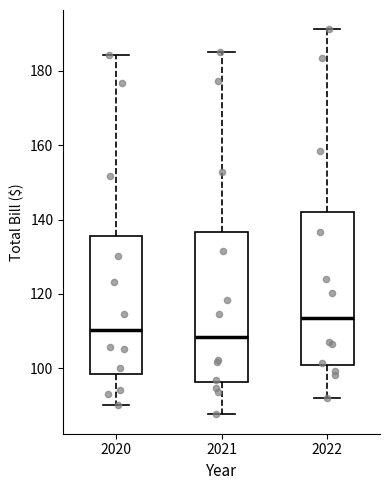

Which box's median line is the highest?

2022